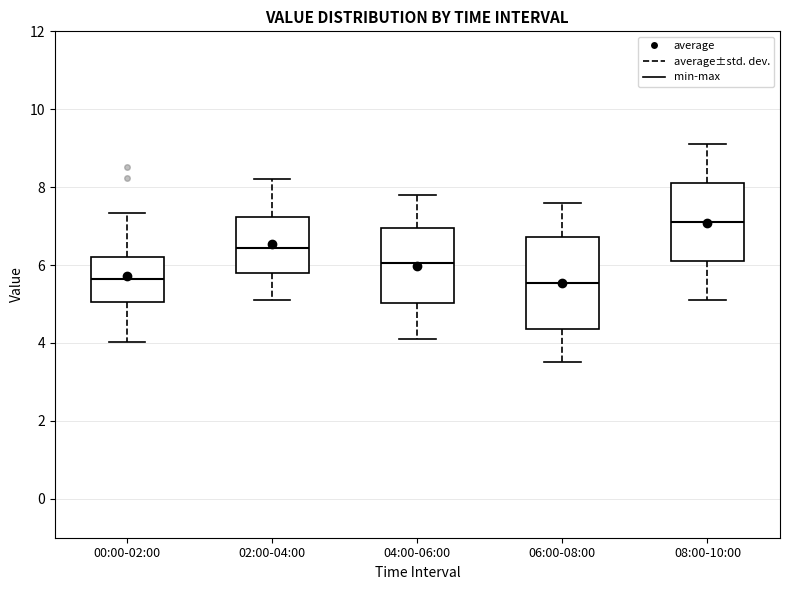

Reading left to right, transcribe this box plot: for each box, give where its median line is, the range the box spans, and where its two whiskers end, as read against the y-axis. The values are not printed on the chart, so give them approximately, as read against the axis.

00:00-02:00: median 5.6, box 5.0 to 6.2, whiskers 4.0 to 7.4
02:00-04:00: median 6.4, box 5.8 to 7.2, whiskers 5.2 to 8.2
04:00-06:00: median 6.0, box 5.0 to 7.0, whiskers 4.2 to 7.8
06:00-08:00: median 5.6, box 4.4 to 6.8, whiskers 3.6 to 7.6
08:00-10:00: median 7.2, box 6.2 to 8.2, whiskers 5.2 to 9.2